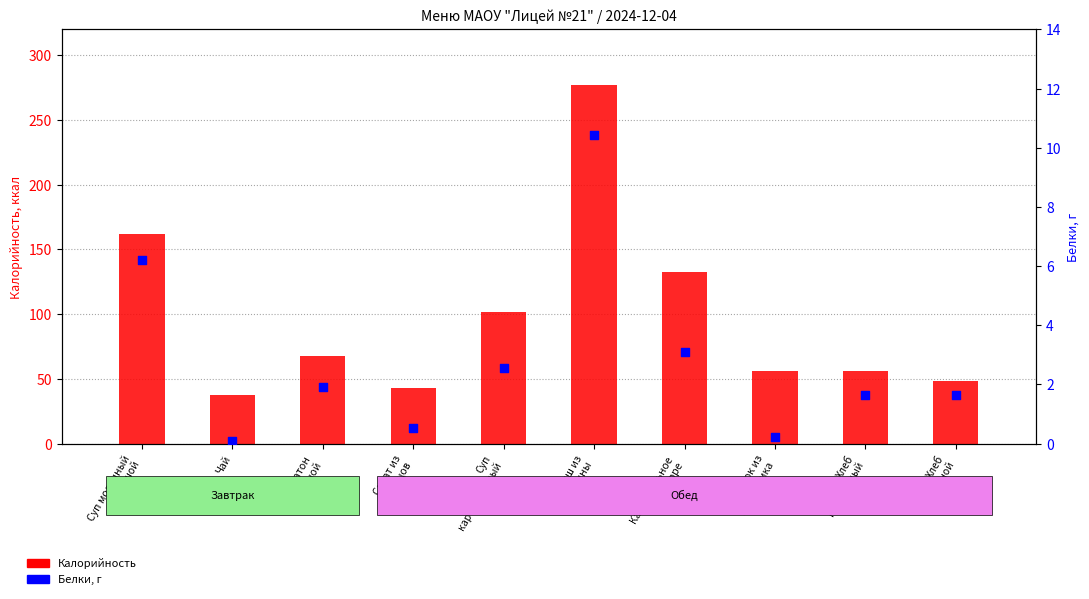

At how many categories does at least one series exceed 135?

2